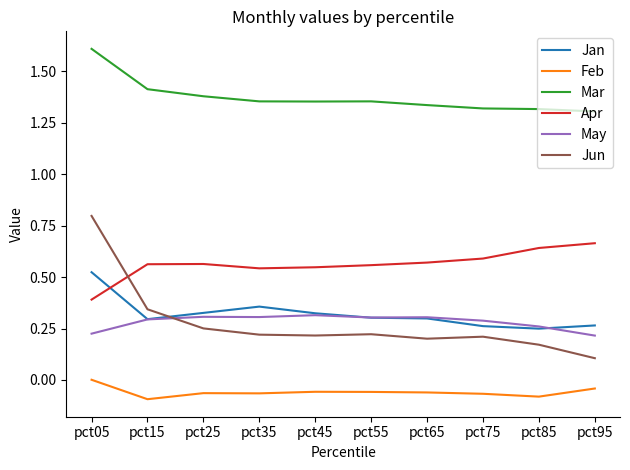

Which series changed the most between pct05 and pct35?

Jun